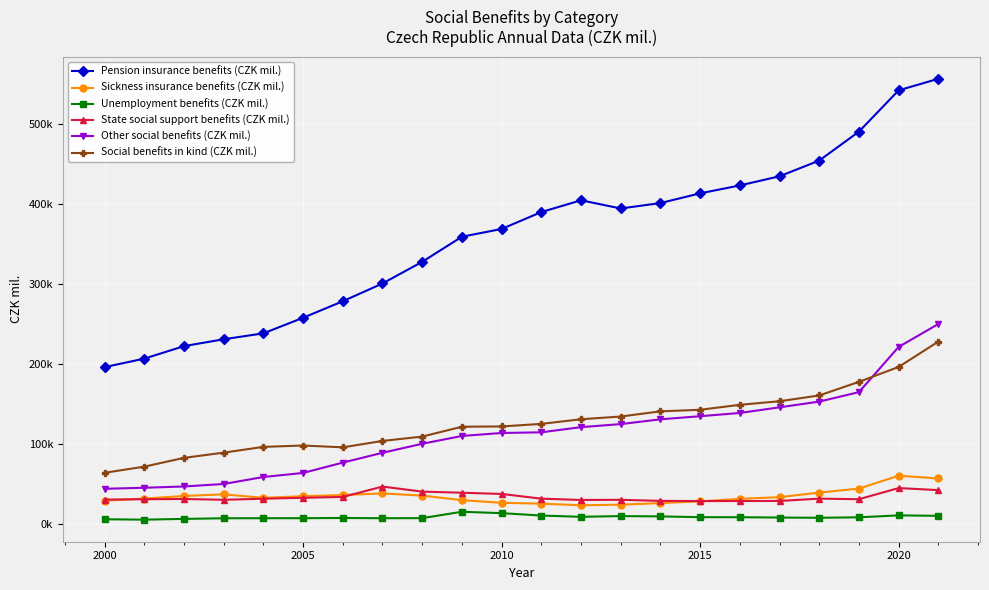

Which series ends up on top after the final intersection of Other social benefits (CZK mil.) and Social benefits in kind (CZK mil.)?

Other social benefits (CZK mil.)